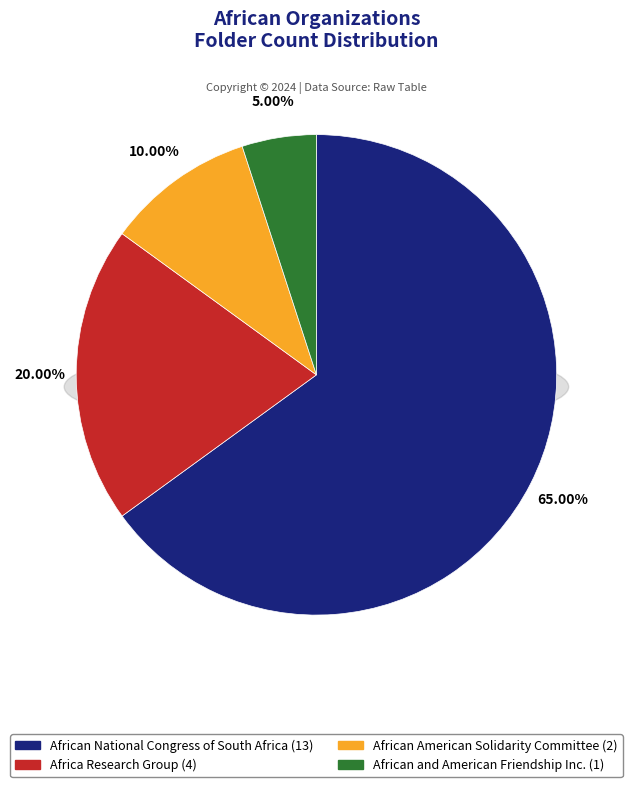

How many slices are in this pie chart?

4